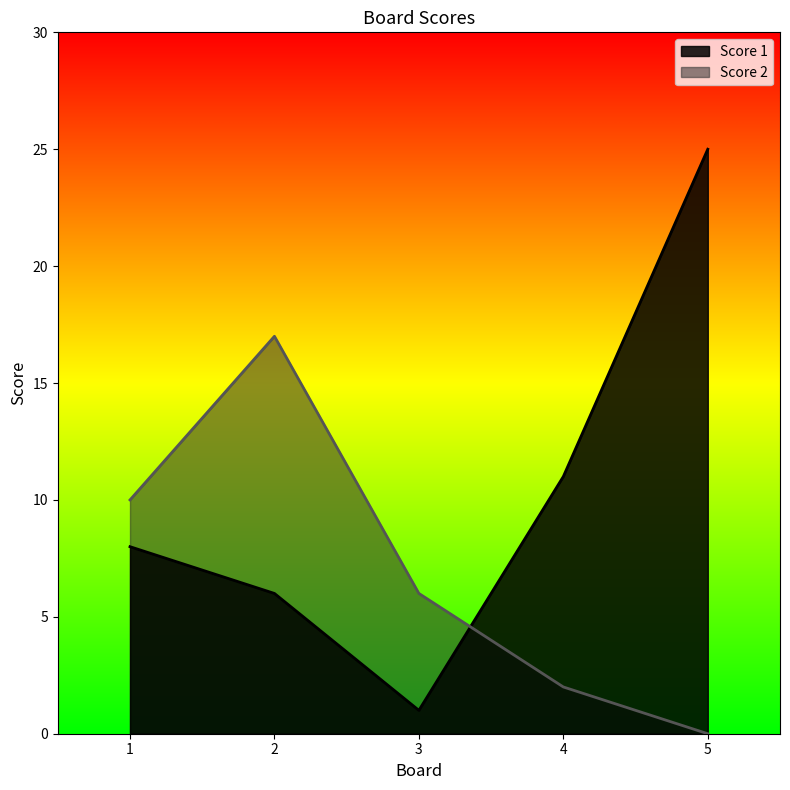

At which label does Score 2 first exceed 6?

1